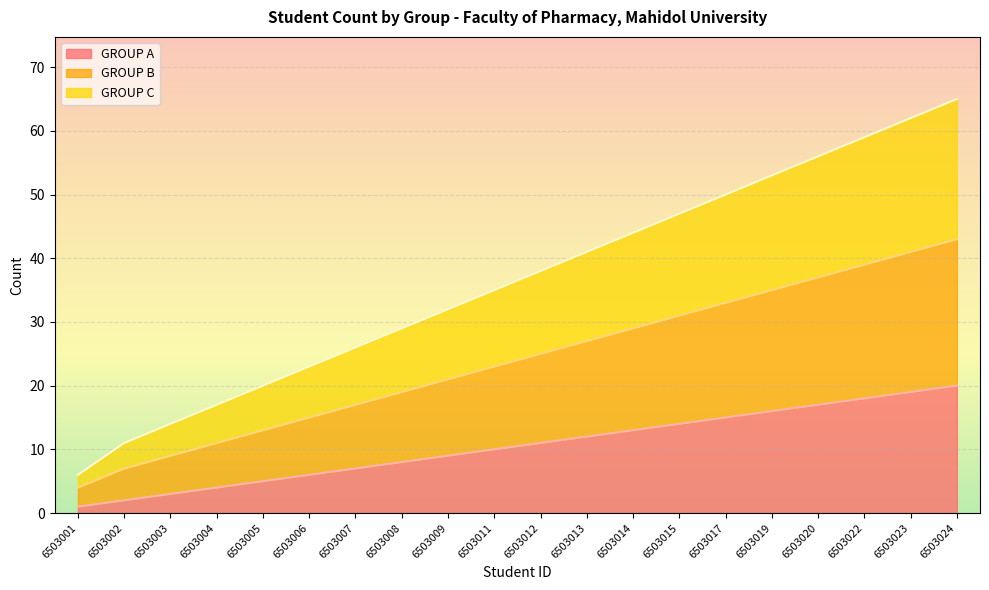

How many series are shown in this chart?

3